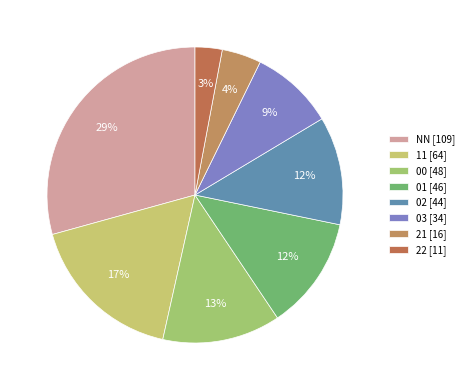

How many segments does this pie chart have?

8